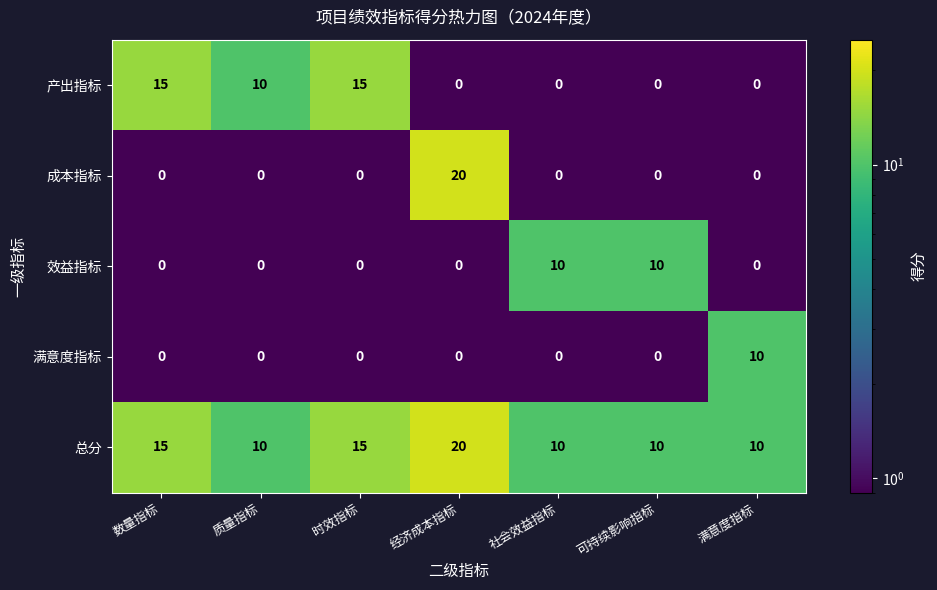

Count the 效益指标 values in the range 0 to 10.

7